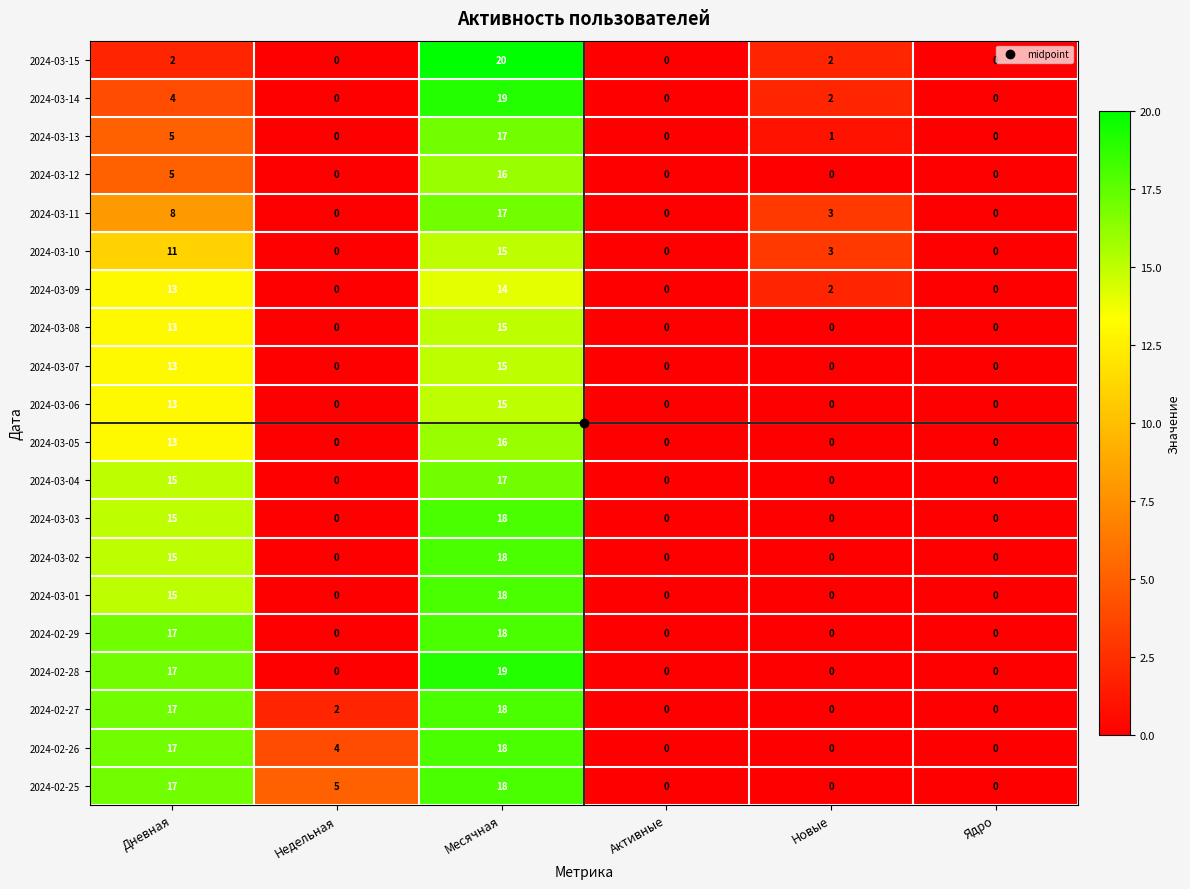

What is the spread (max minus min) of values at Месячная?

6